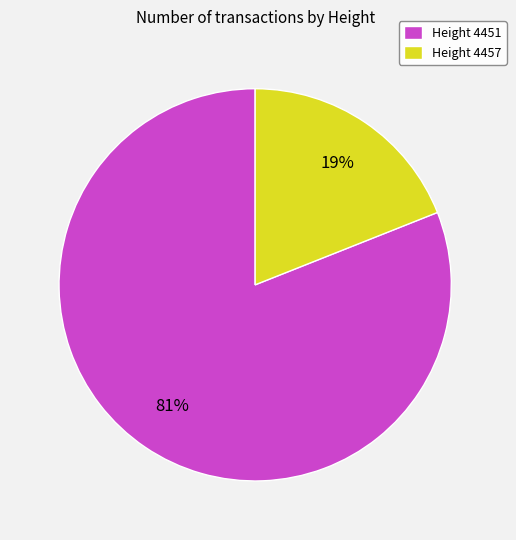

The Height 4451 slice represents 81% of the pie. True or false?

True